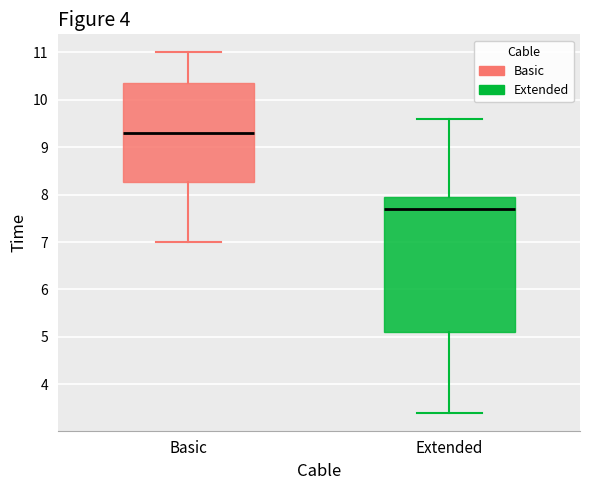

Where is the lower edge of the box for Basic on the y-axis? The values are not printed on the chart, so give them approximately, as read against the axis.

8.3